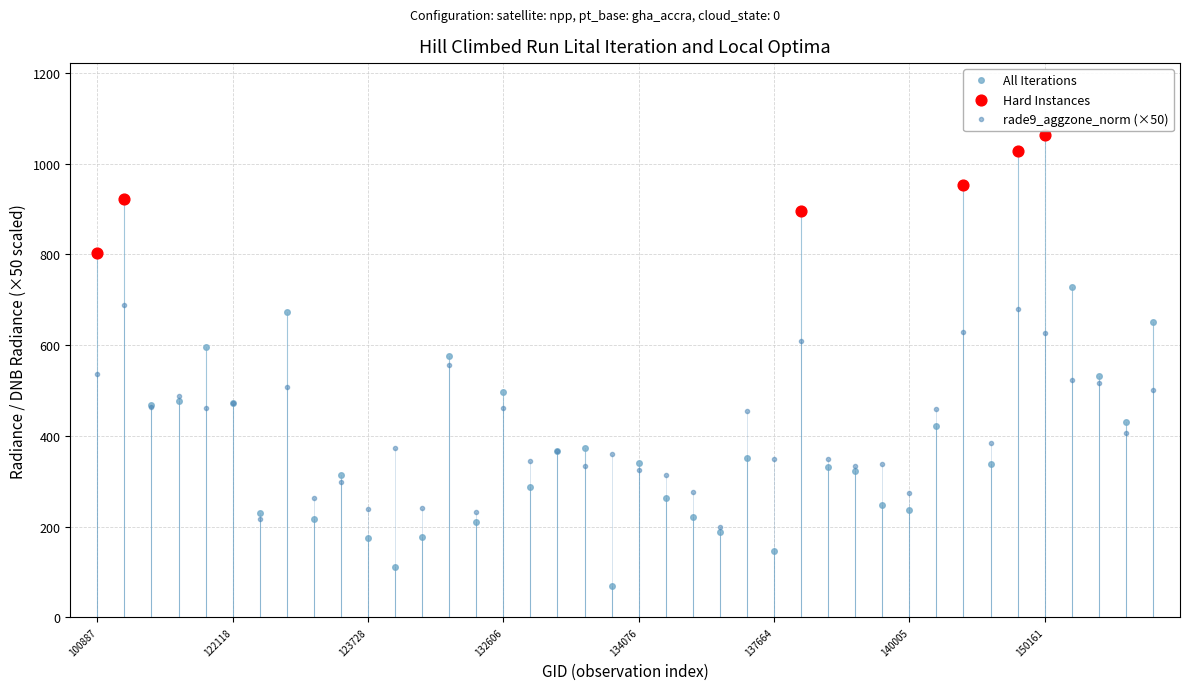

Which series has the largest total across all categories?

All Iterations